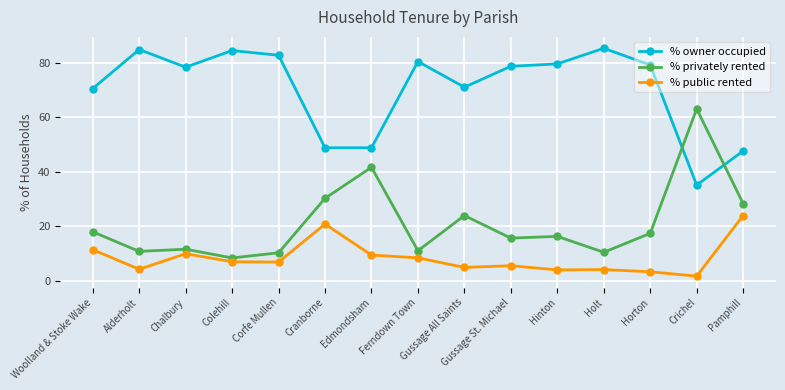

What is the total value across all series at Edmondsham?

100.0